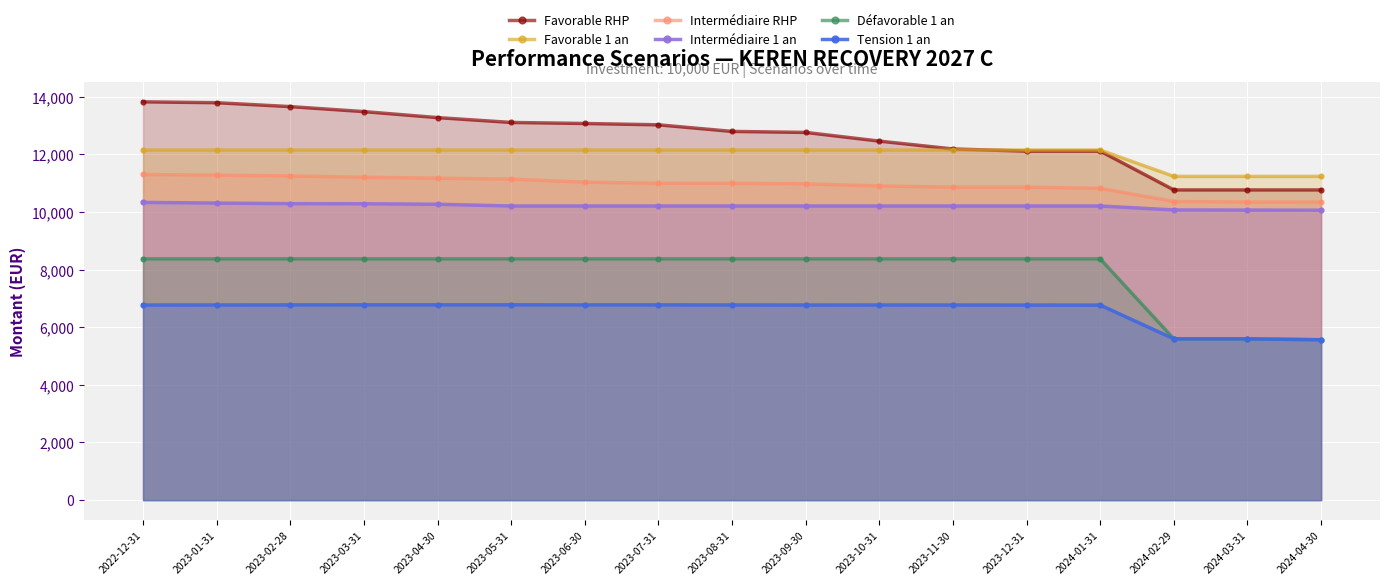

Is it true that Tension 1 an equals 6775.5 at 2023-02-28?

True